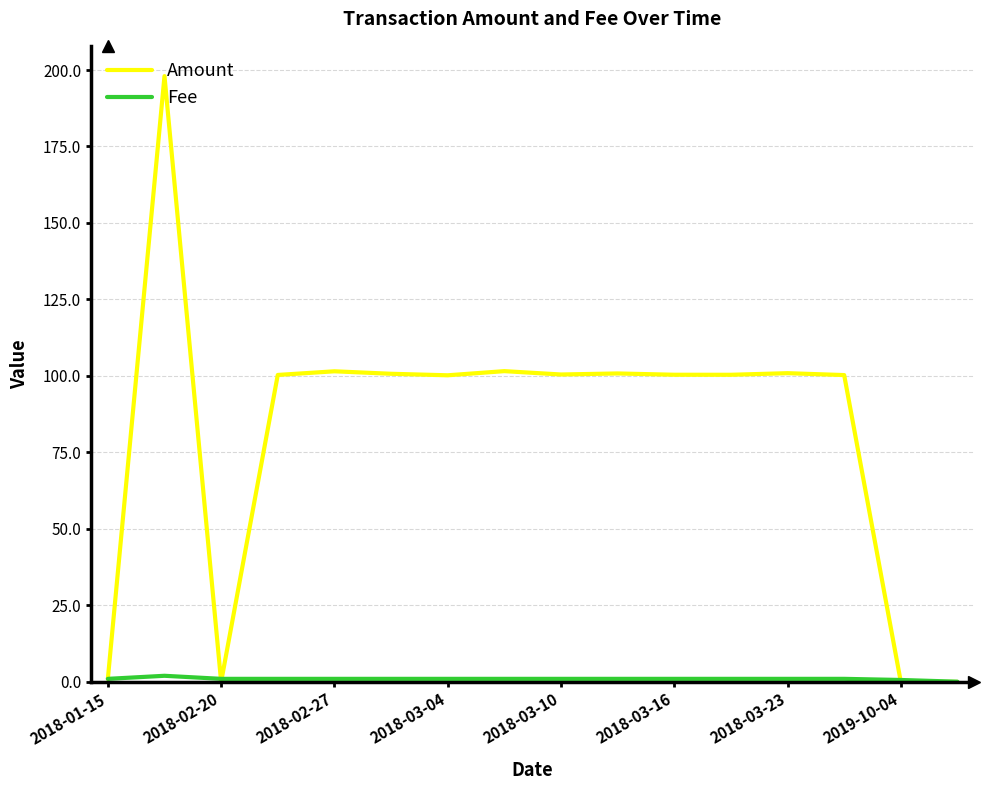

What is the maximum value shown in the chart?

198.0